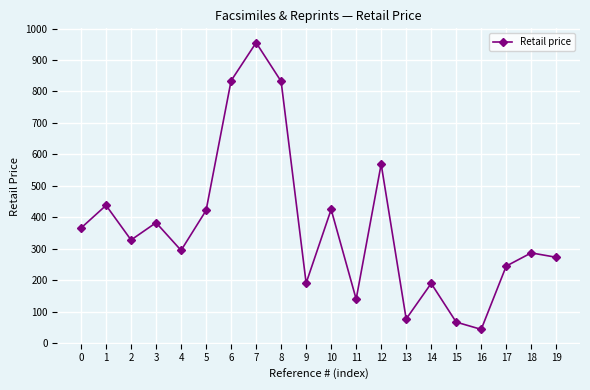

At which label is the value closest to 499?

1